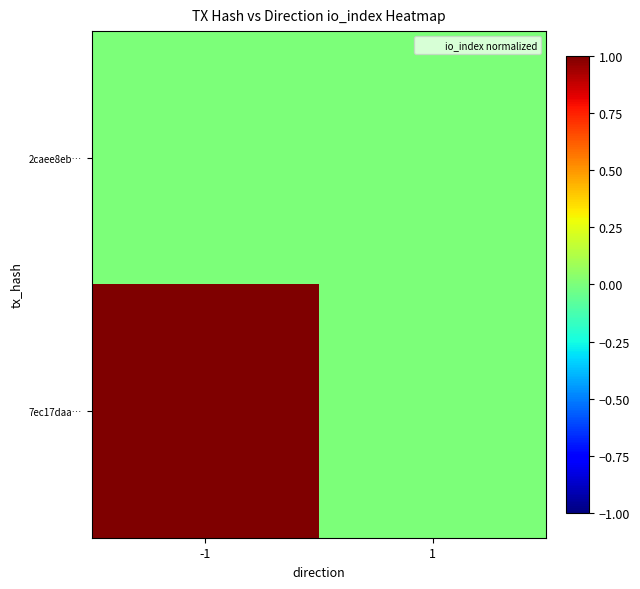

Reading right to left, what are all the values shown in this chart?

2caee8eb…: 1=0	-1=0
7ec17daa…: 1=0	-1=1